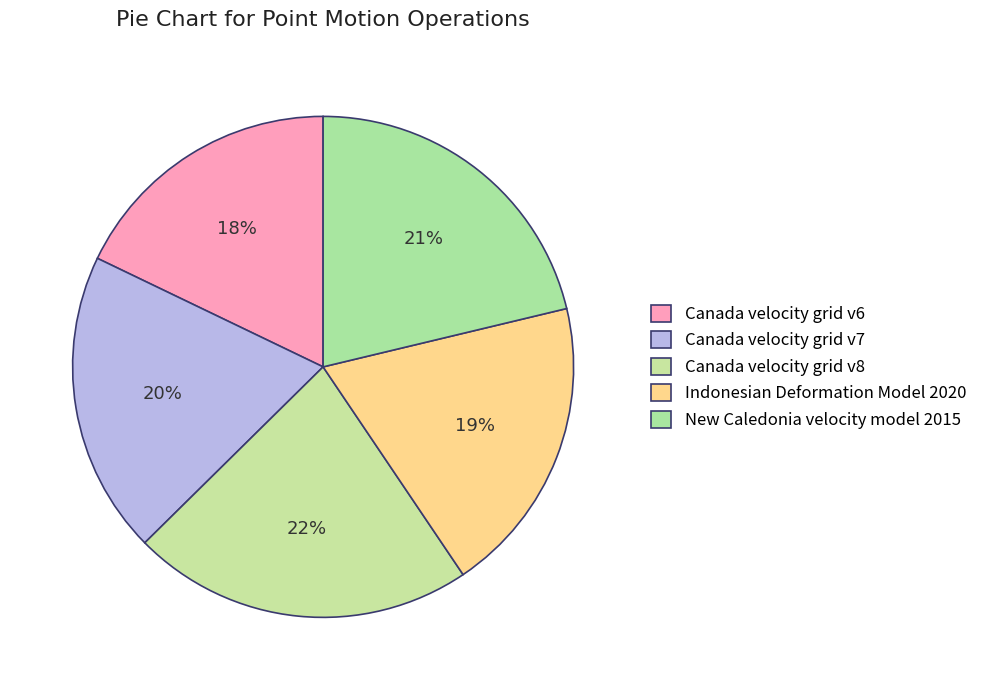

Count the number of slices in the pie.

5